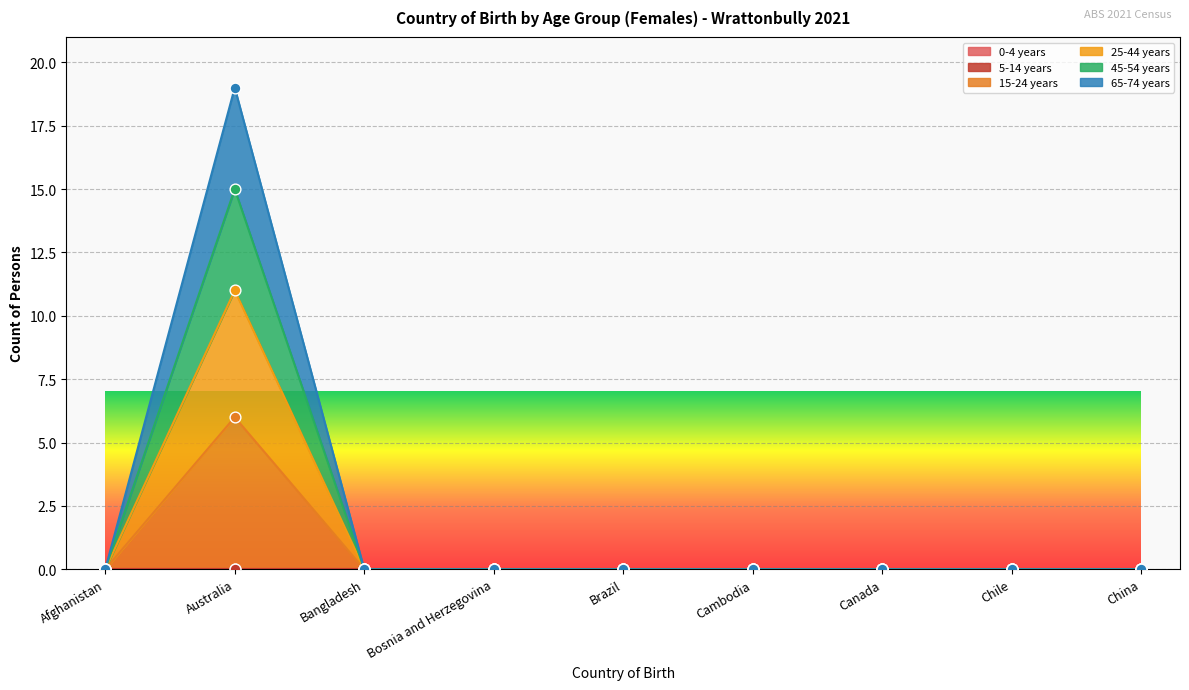

At which category is the sum across all series the highest?

Australia